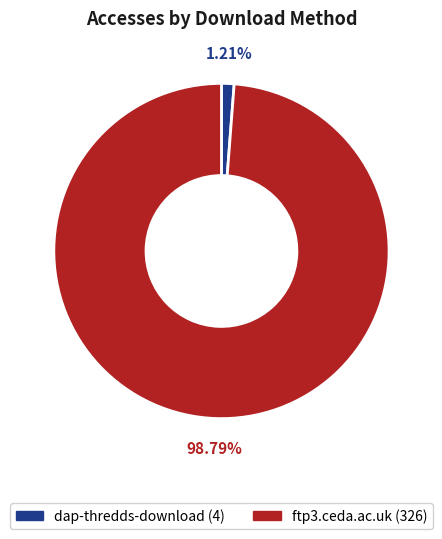

To the nearest percent, what is the average slice percentage?

50%